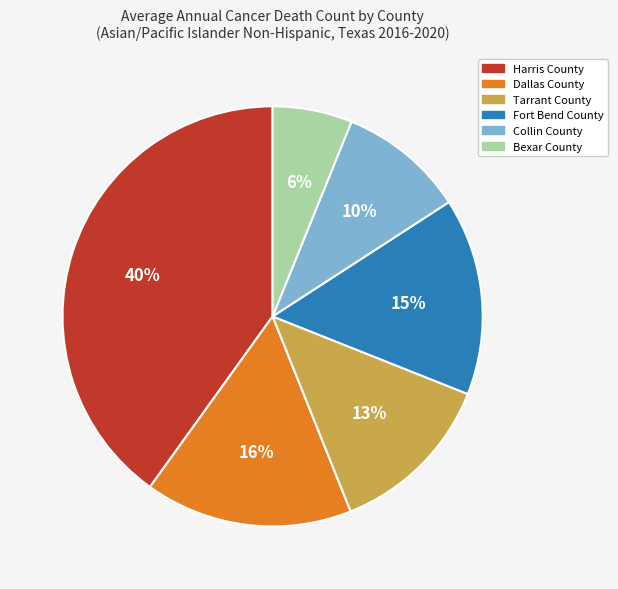

True or false: Tarrant County accounts for 24% of the total.

False